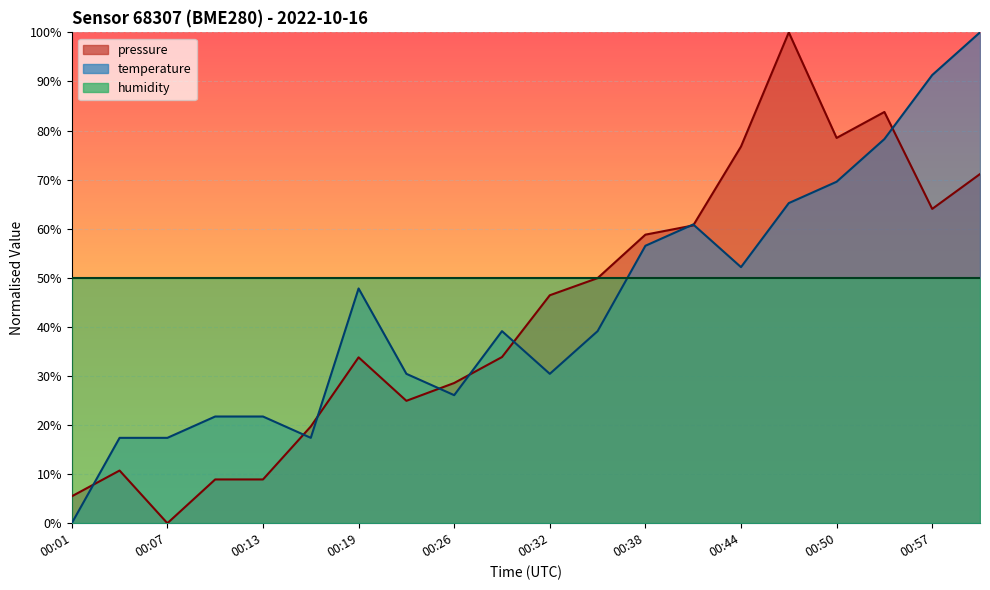

How many intersections are there between pressure and temperature?

9